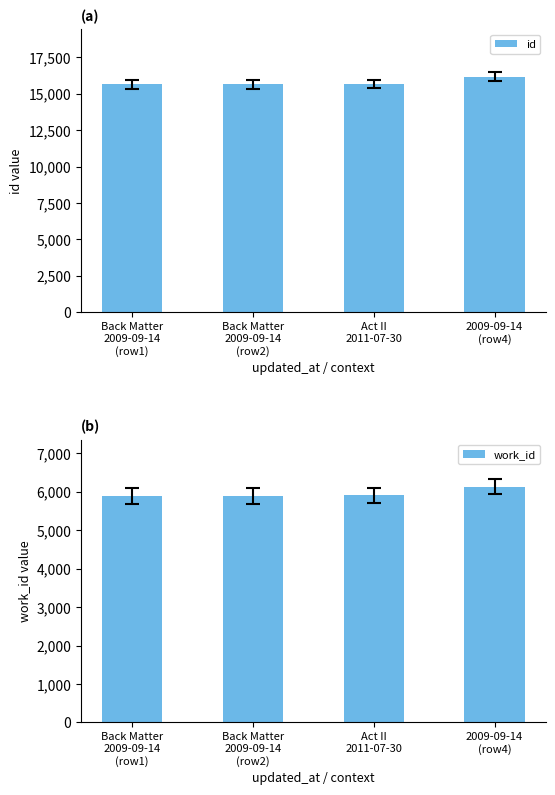

Reading left to right, what are all the values shown in this chart?

id: 15657	15658	15681	16186
work_id: 5897	5897	5913	6135